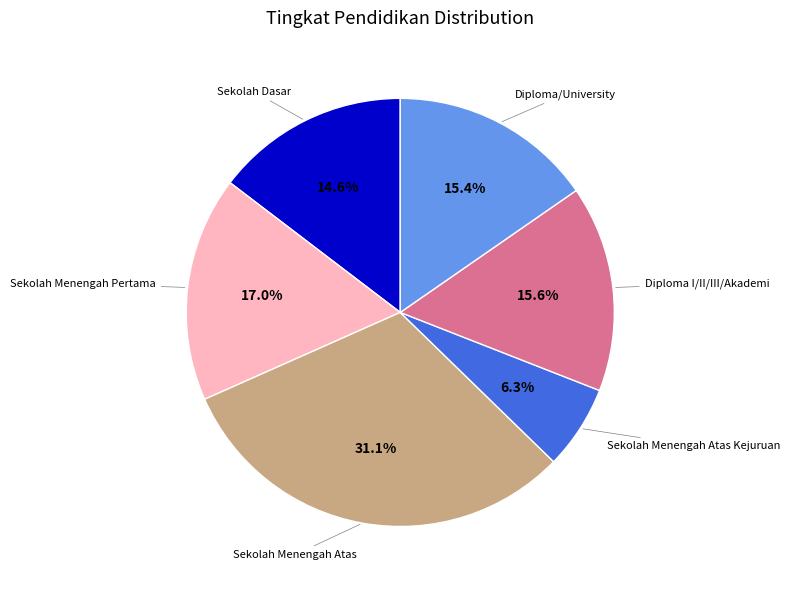

What is the ratio of the value at Sekolah Menengah Atas Kejuruan to the value at Sekolah Menengah Pertama?

0.4